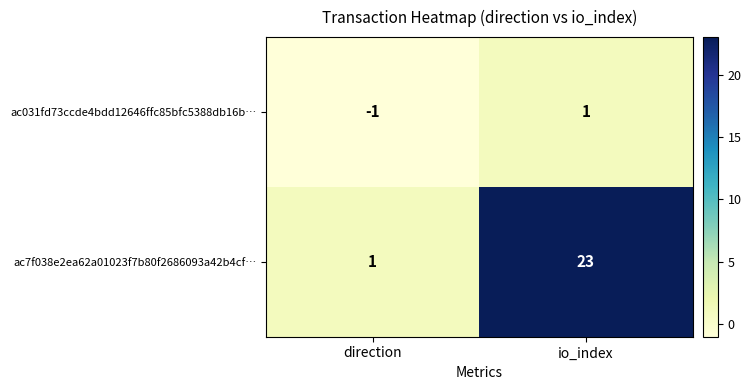

Reading left to right, list all the values displayed in this chart.

ac031fd73ccde4bdd12646ffc85bfc5388db16b…: direction=-1	io_index=1
ac7f038e2ea62a01023f7b80f2686093a42b4cf…: direction=1	io_index=23